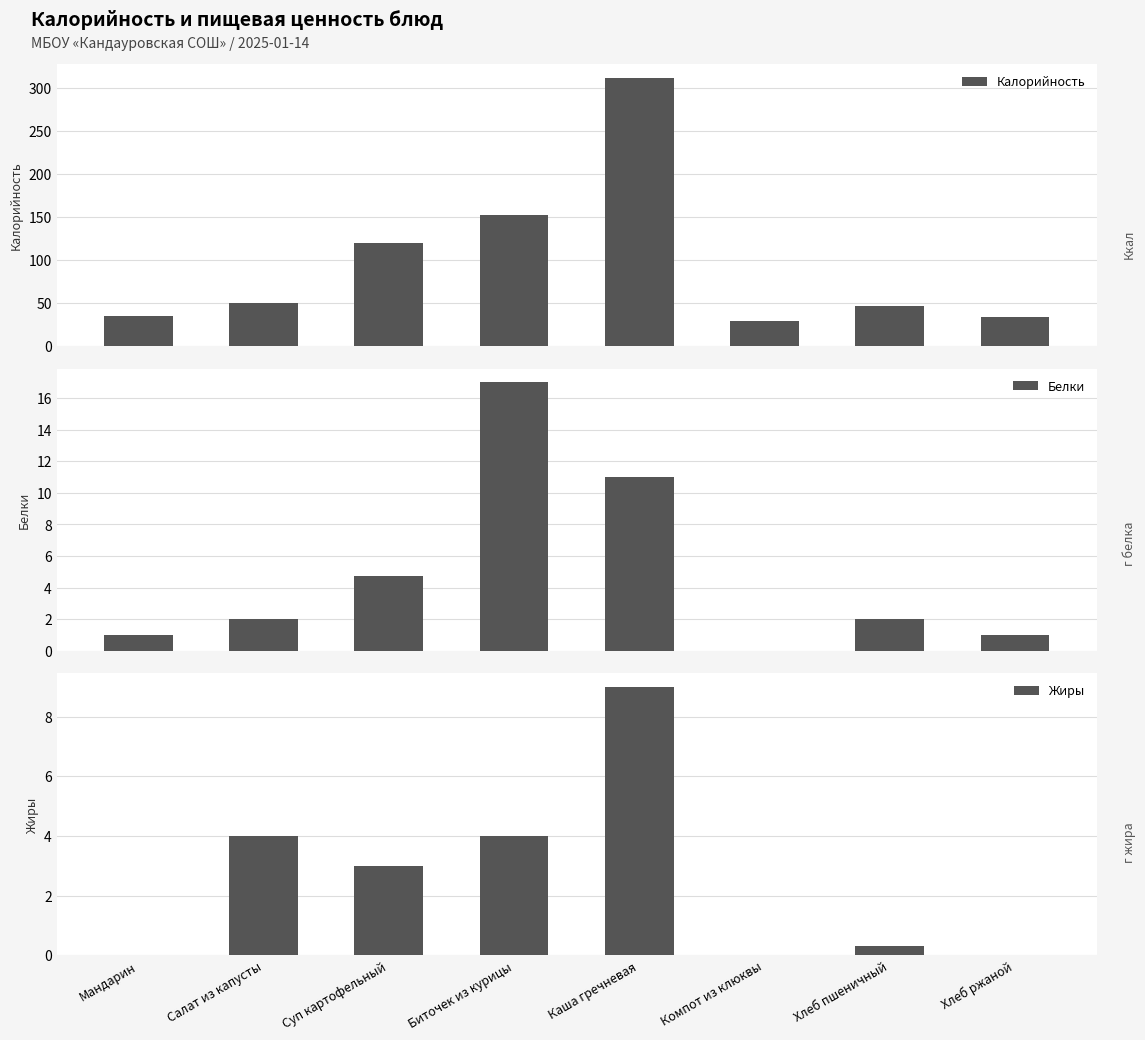

What is the difference between the second highest and minimum values in the Жиры series?

4.0